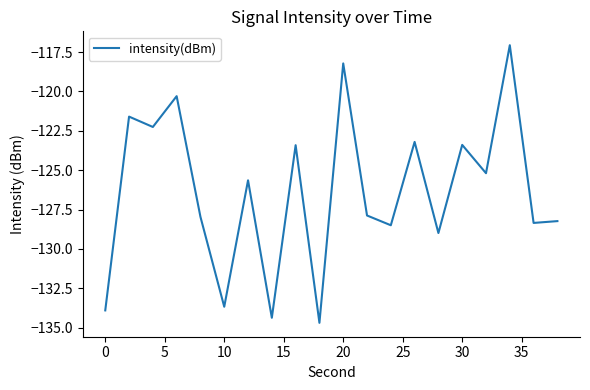

What is the sum of all values?

-2526.8